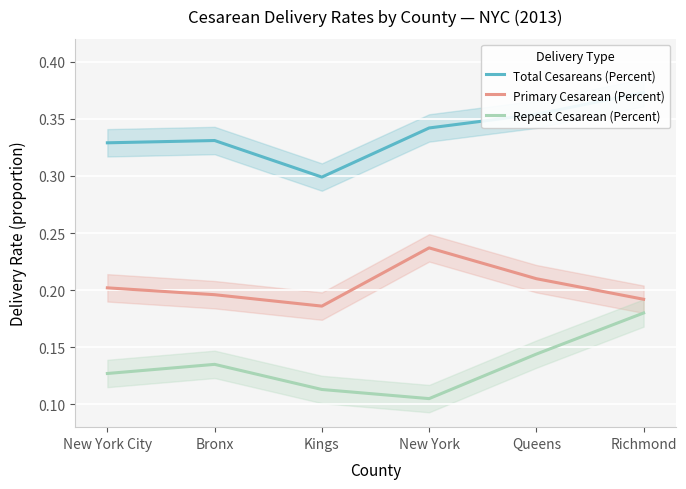

True or false: Repeat Cesarean (Percent) and Primary Cesarean (Percent) cross at least once.

False